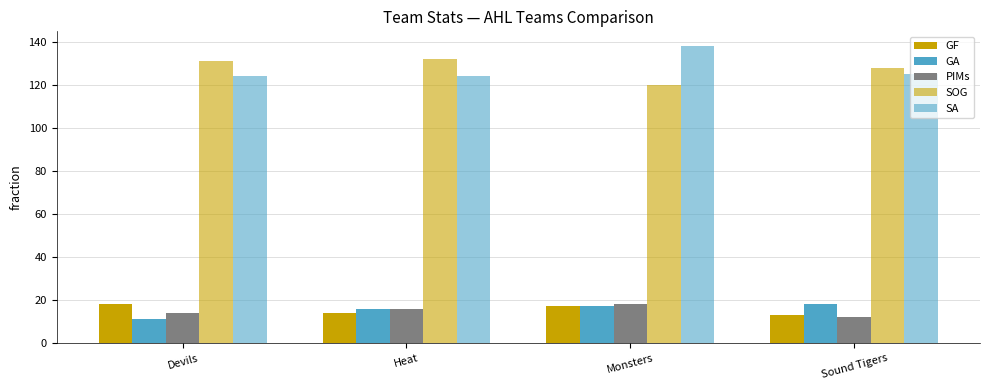

How many data points in GF are less than 17?

2